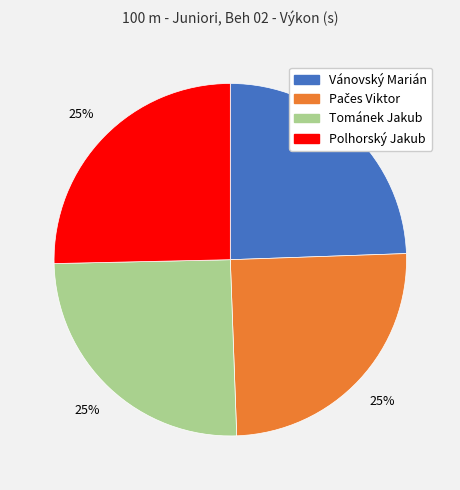

To the nearest percent, what is the average slice percentage?

25%